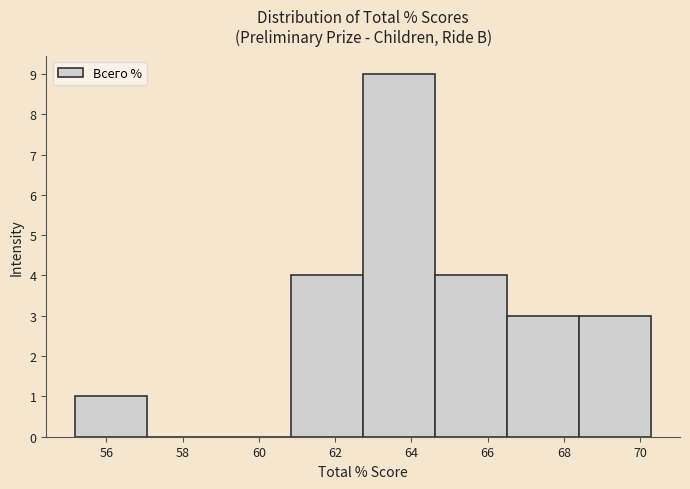

Which range on the x-axis has the tallest bar?

62.8 to 64.6